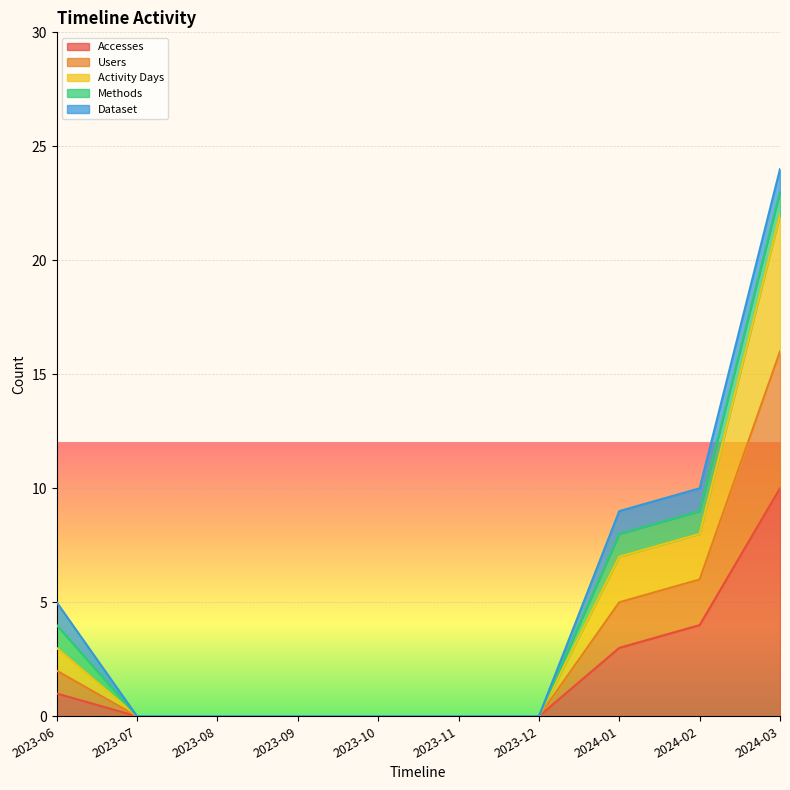

Count the Accesses values in the range 0 to 3.

8